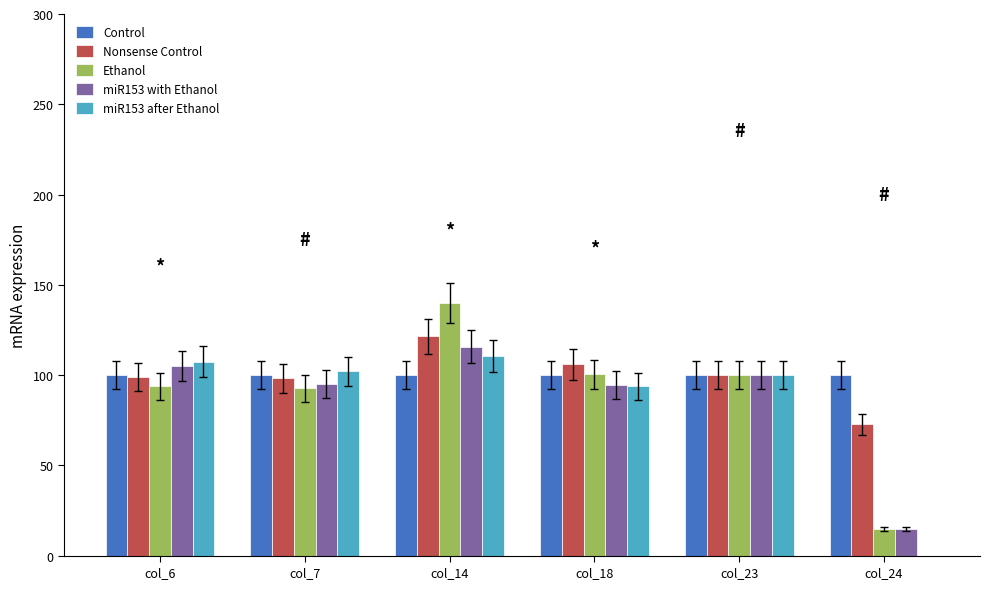

What is the average value of the Ethanol series?

90.3